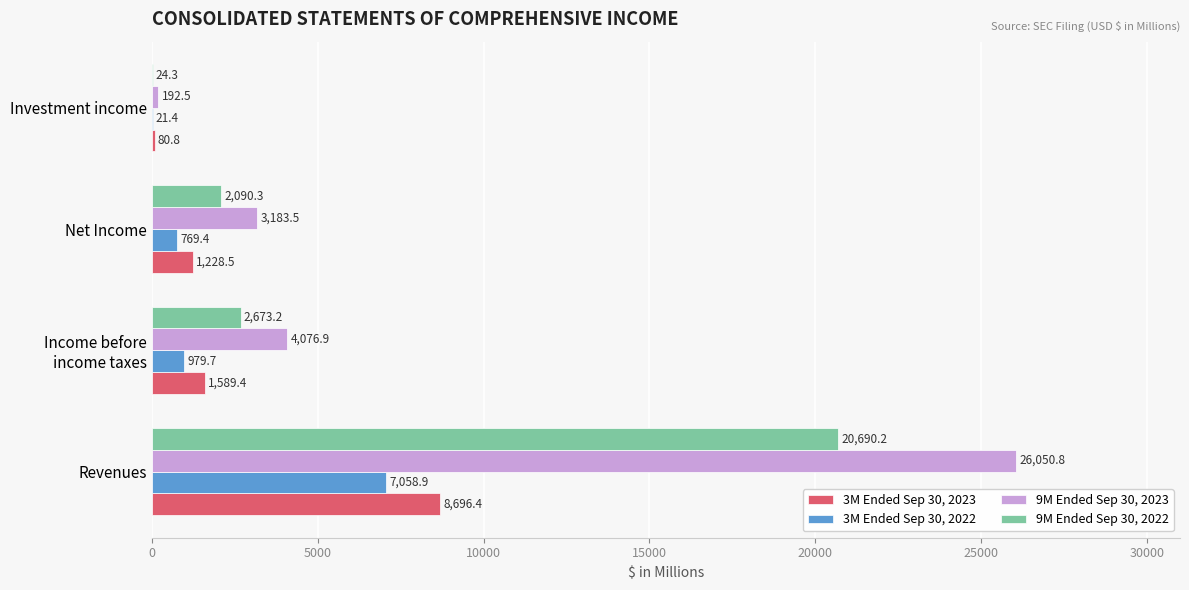

What is the sum of all 9M Ended Sep 30, 2023 values?

33503.7